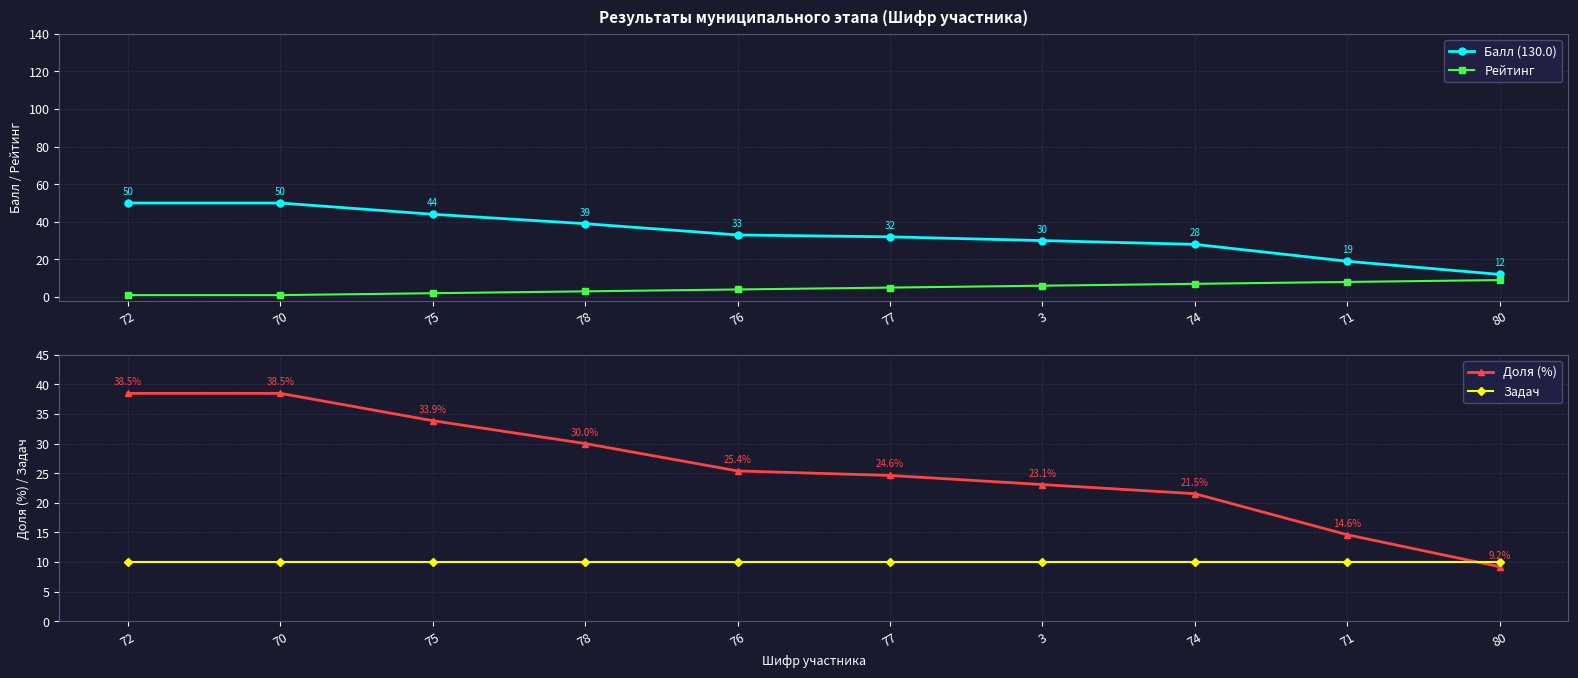

True or false: Балл (130.0) has more than 2 interior local peaks.

False